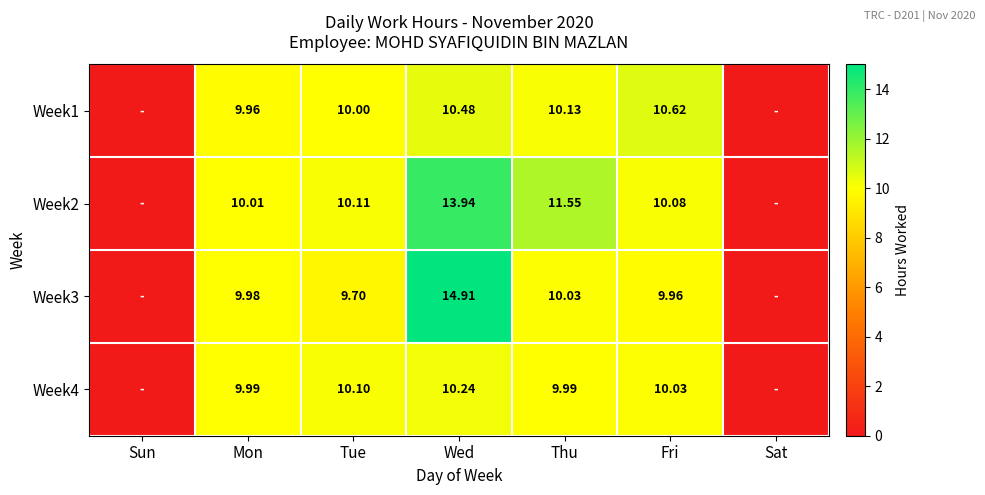

What is the difference between the Week2 values at Sat and Mon?

10.0